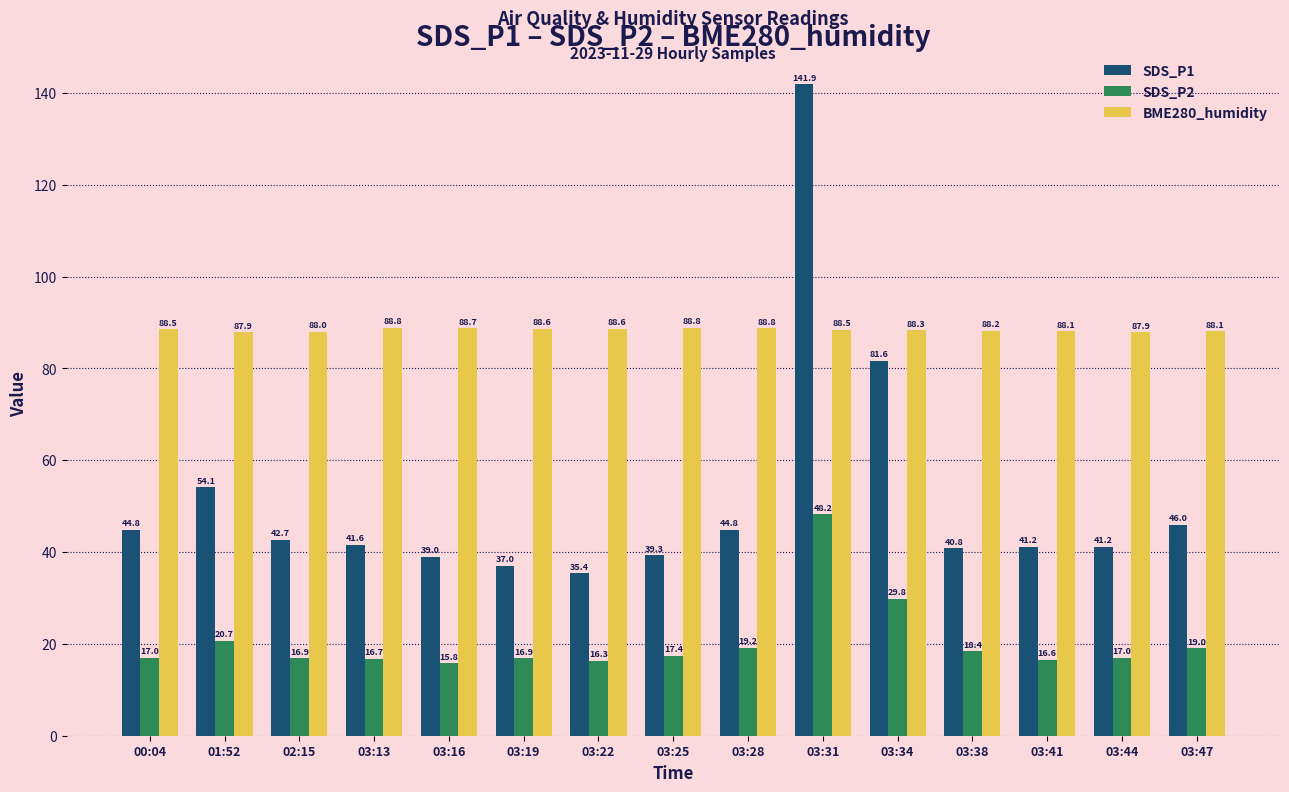

At 03:31, list the series in order from smallest to largest.

SDS_P2, BME280_humidity, SDS_P1